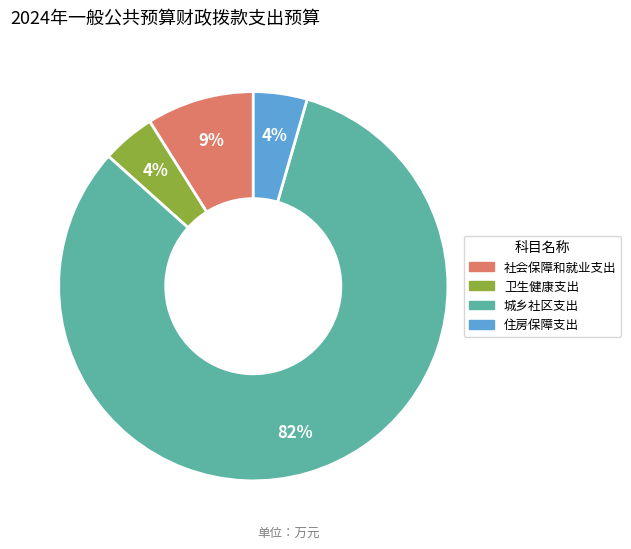

Does 住房保障支出 represent more than half of the total?

No